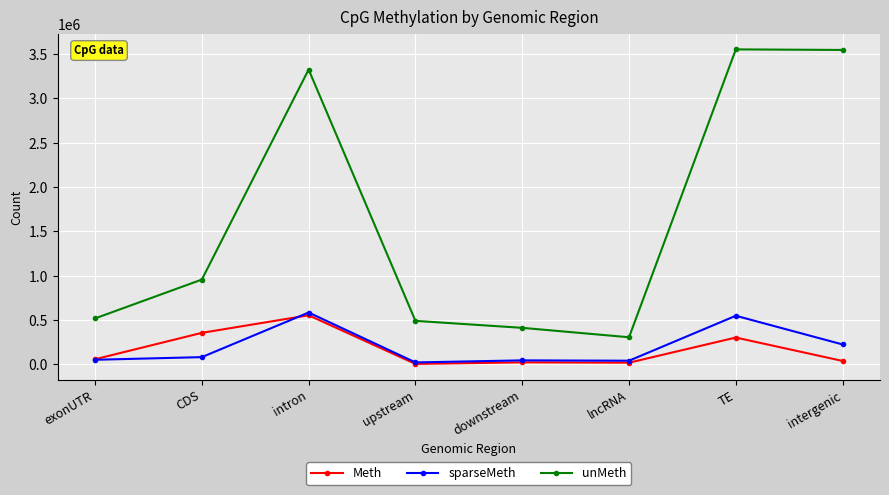

True or false: sparseMeth and unMeth intersect in this chart.

False